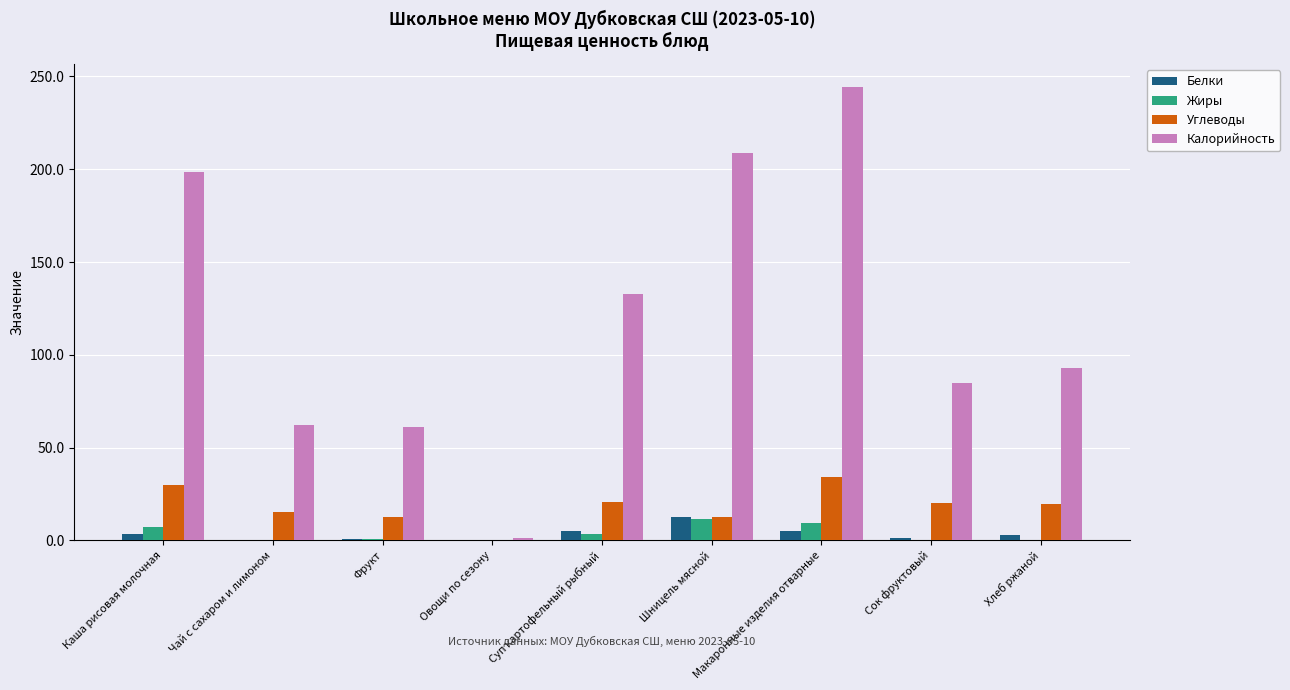

Between Чай с сахаром и лимоном and Сок фруктовый, which series saw the biggest shift?

Калорийность